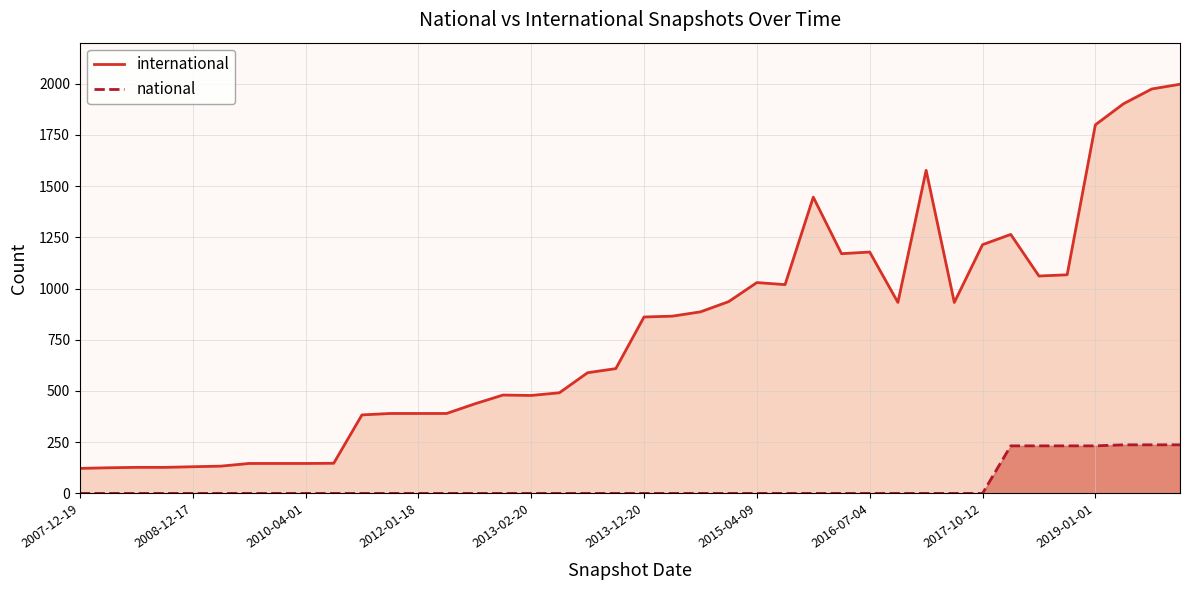

True or false: international and national cross at least once.

False